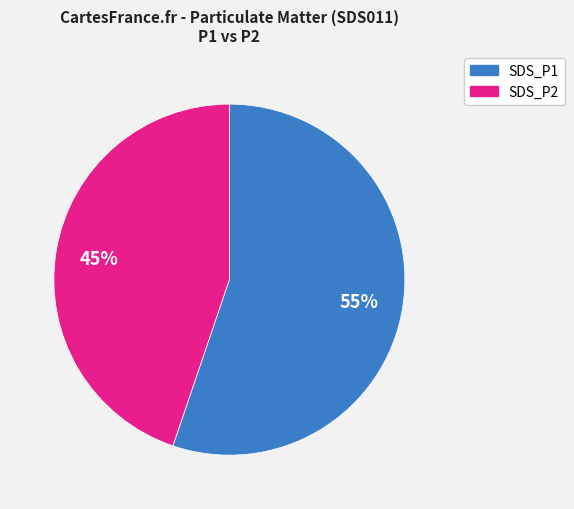

Rank the categories by value from lowest to highest.

SDS_P2, SDS_P1